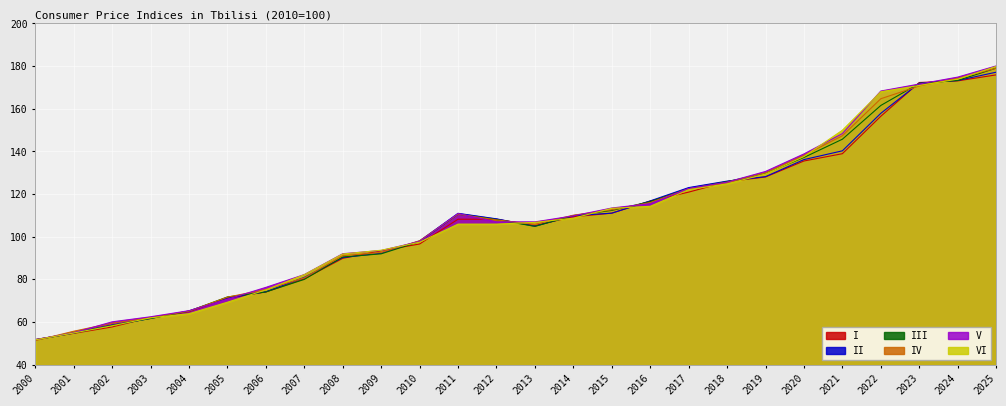

Which label corresponds to the smallest value in the chart?

2000